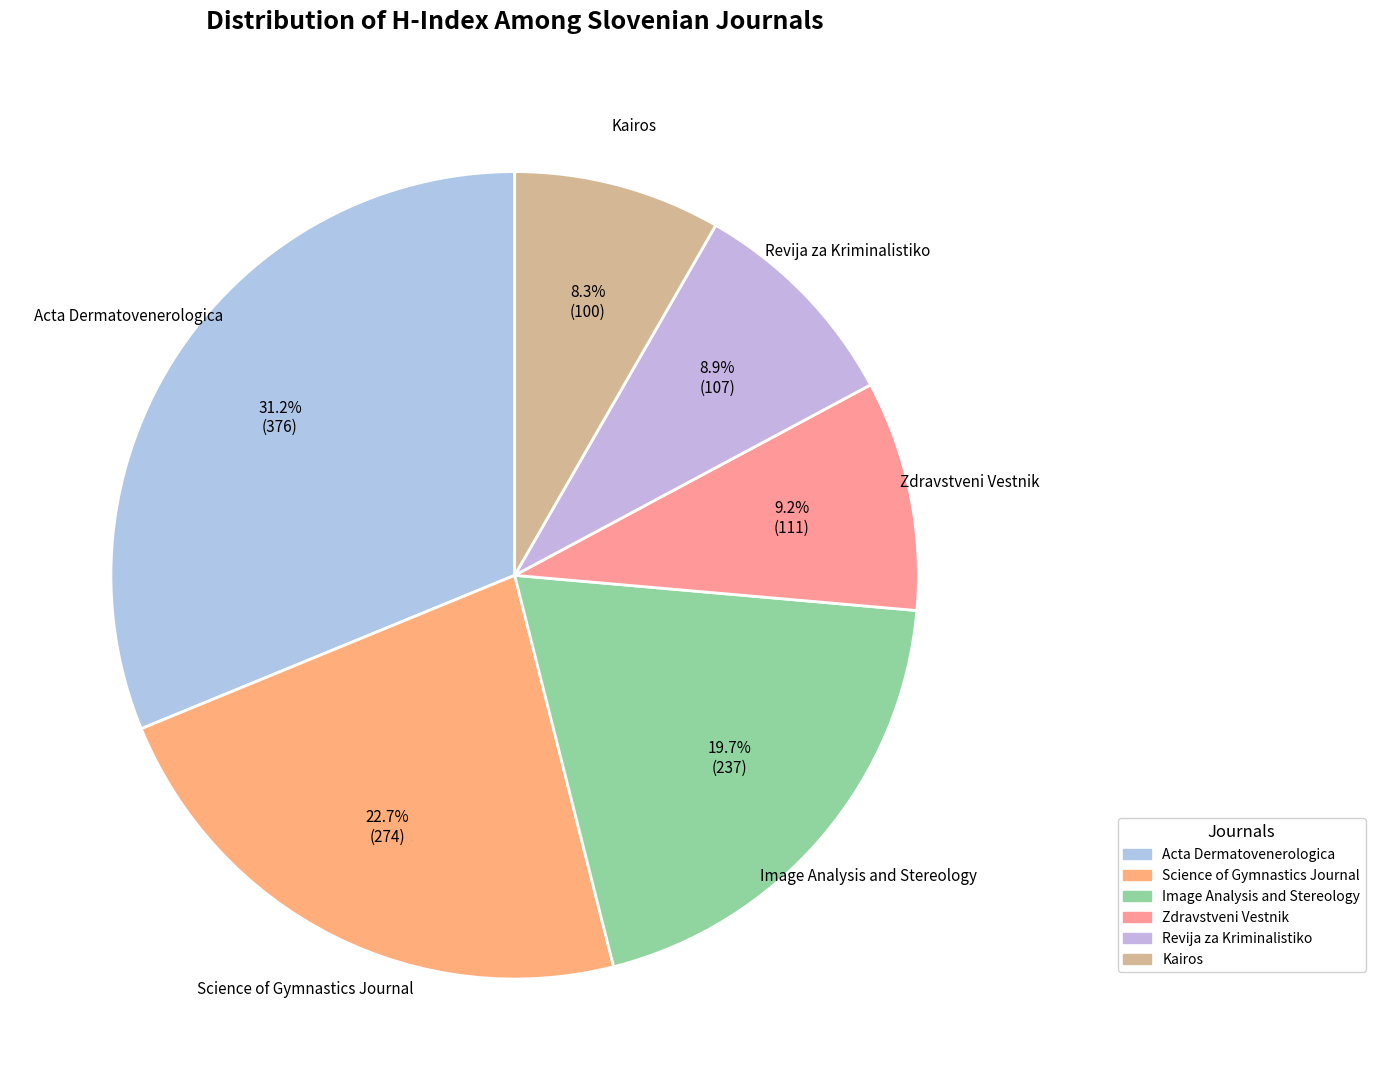

What portion of the pie excludes Revija za Kriminalistiko?

91.1%